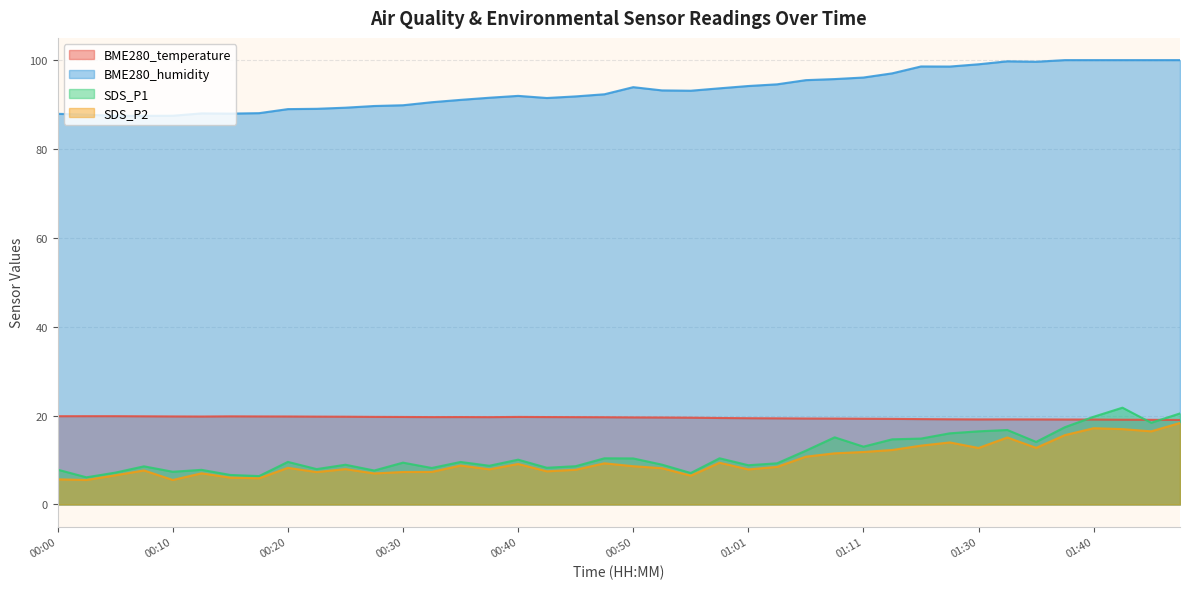

Reading left to right, list all the values displayed in this chart.

BME280_temperature: 19.9	19.9	19.9	19.8	19.8	19.8	19.8	19.8	19.8	19.8	19.7	19.7	19.7	19.6	19.7	19.6	19.7	19.7	19.6	19.6	19.6	19.6	19.5	19.4	19.4	19.4	19.3	19.3	19.3	19.2	19.2	19.2	19.1	19.1	19.1	19.1	19.1	19.1	19.0	19.0
BME280_humidity: 87.9	87.7	87.5	87.5	87.5	88.0	88.0	88.1	89.0	89.0	89.3	89.7	89.8	90.5	91.0	91.5	92.0	91.5	91.8	92.3	93.9	93.2	93.1	93.7	94.2	94.5	95.5	95.7	96.1	97.0	98.6	98.5	99.1	99.7	99.6	100.0	100.0	100.0	100.0	100.0
SDS_P1: 7.8	6.1	7.2	8.6	7.3	7.8	6.6	6.4	9.6	8.0	8.9	7.6	9.4	8.2	9.6	8.7	10.1	8.2	8.6	10.4	10.3	8.9	7.1	10.4	8.8	9.2	12.1	15.1	13.0	14.7	14.8	16.0	16.4	16.8	14.1	17.4	19.7	21.8	18.4	20.5
SDS_P2: 5.7	5.5	6.5	7.7	5.5	7.0	6.0	5.9	8.2	7.3	8.0	7.0	7.3	7.3	8.8	7.9	9.1	7.5	7.8	9.2	8.6	8.2	6.5	9.4	7.9	8.4	10.8	11.5	11.8	12.2	13.2	13.9	12.7	15.1	12.7	15.6	17.1	16.9	16.4	18.3